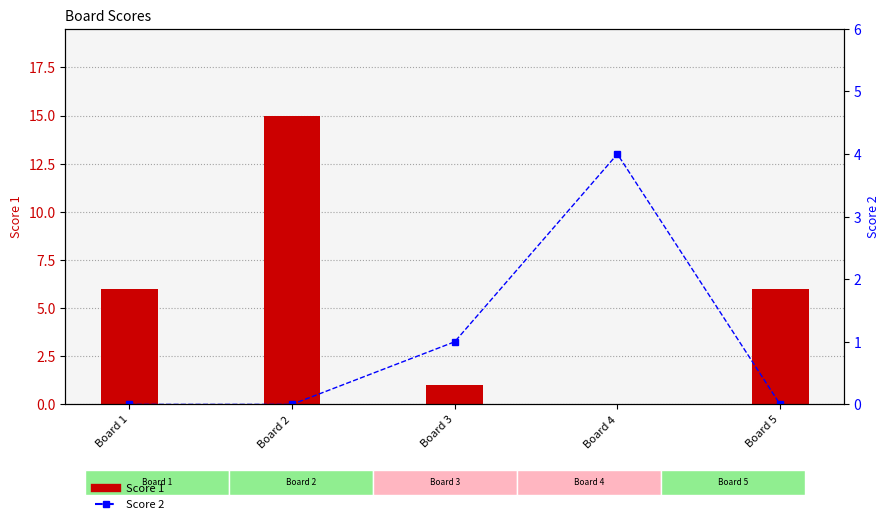

Which series has the largest range (max minus min)?

Score 1